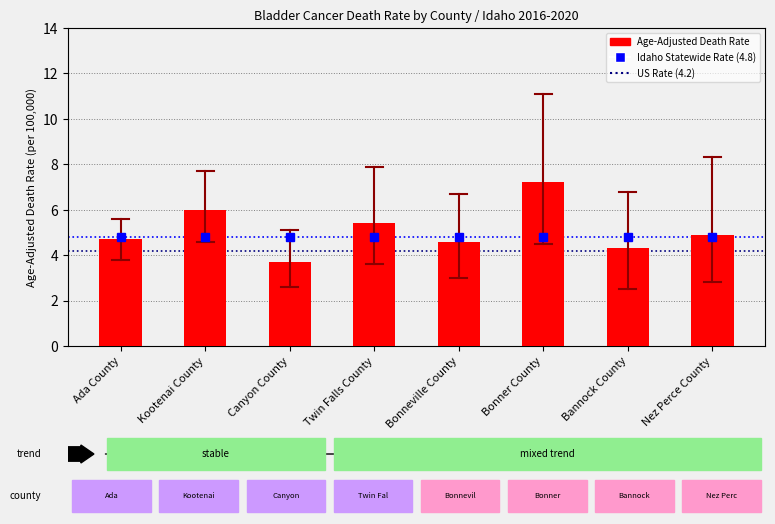

Is it true that Upper CI equals 3.7 at Bonneville County?

False